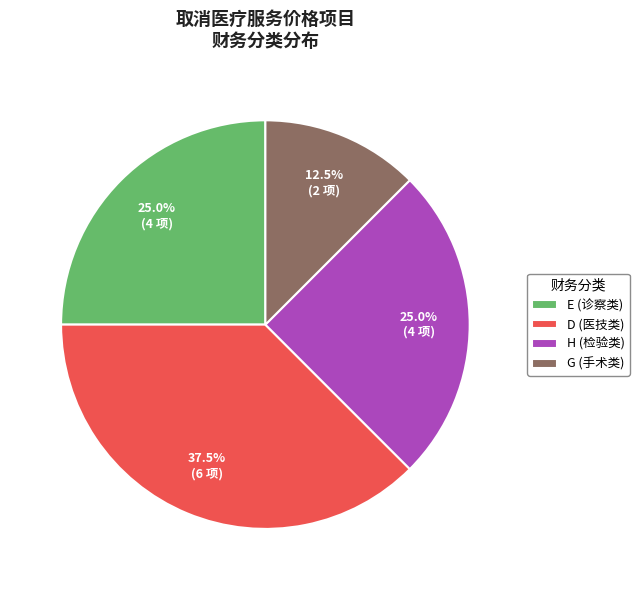

Does H represent more than half of the total?

No